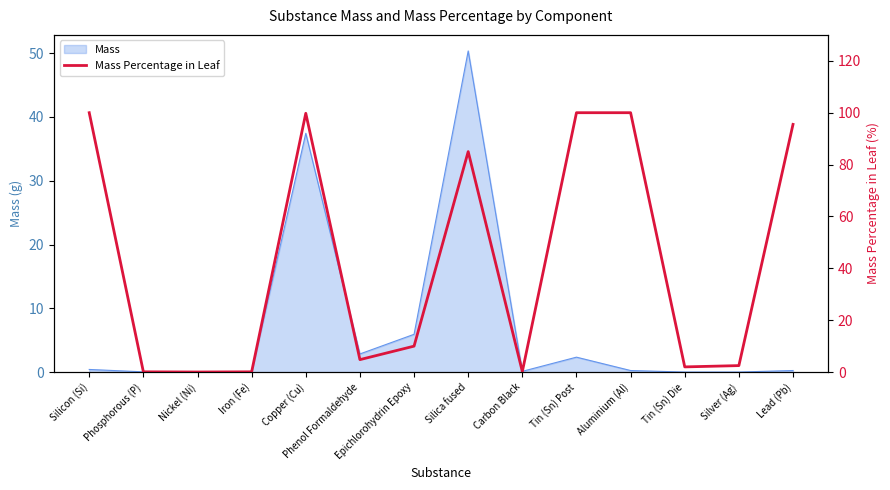

What is the sum of all values?

600.0